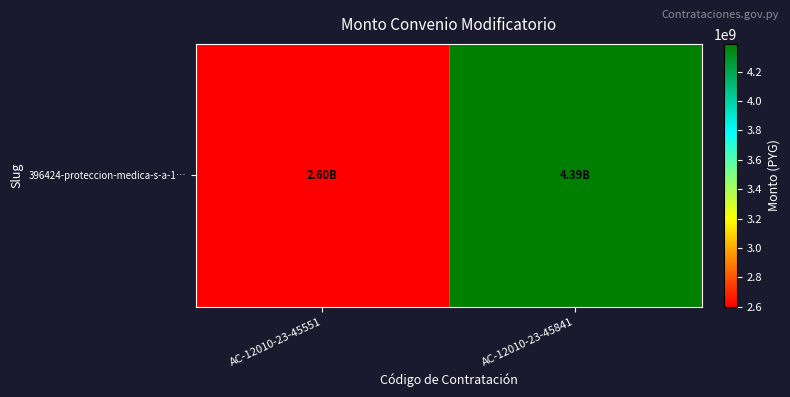

What is the minimum value shown in the chart?

2600000000